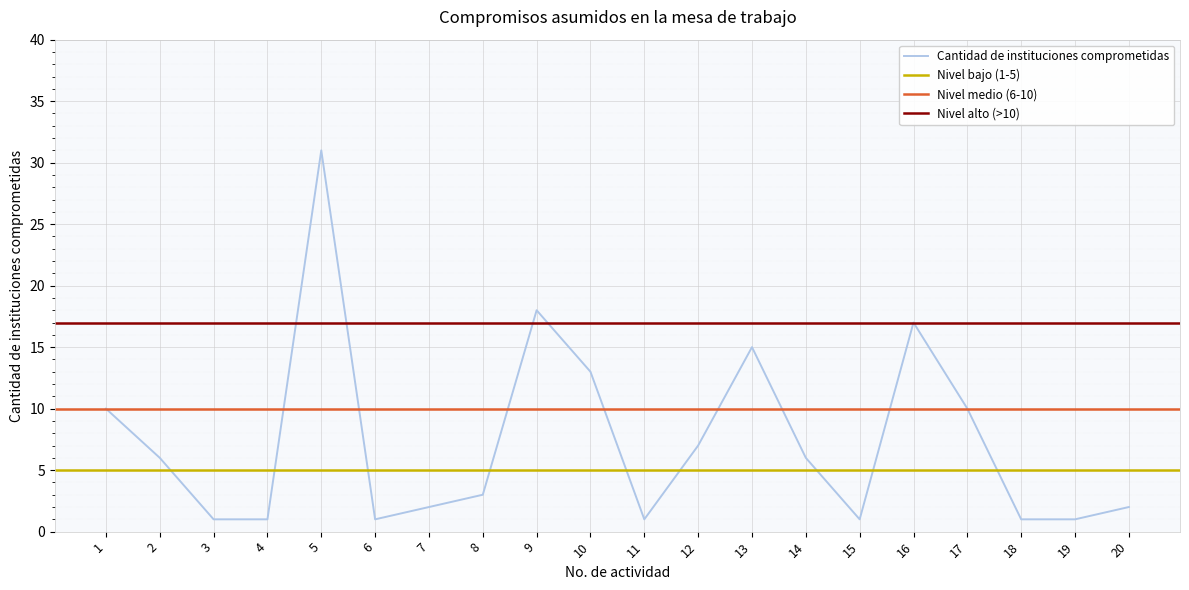

Reading left to right, transcribe all the data shown in this chart.

1=10	2=6	3=1	4=1	5=31	6=1	7=2	8=3	9=18	10=13	11=1	12=7	13=15	14=6	15=1	16=17	17=10	18=1	19=1	20=2